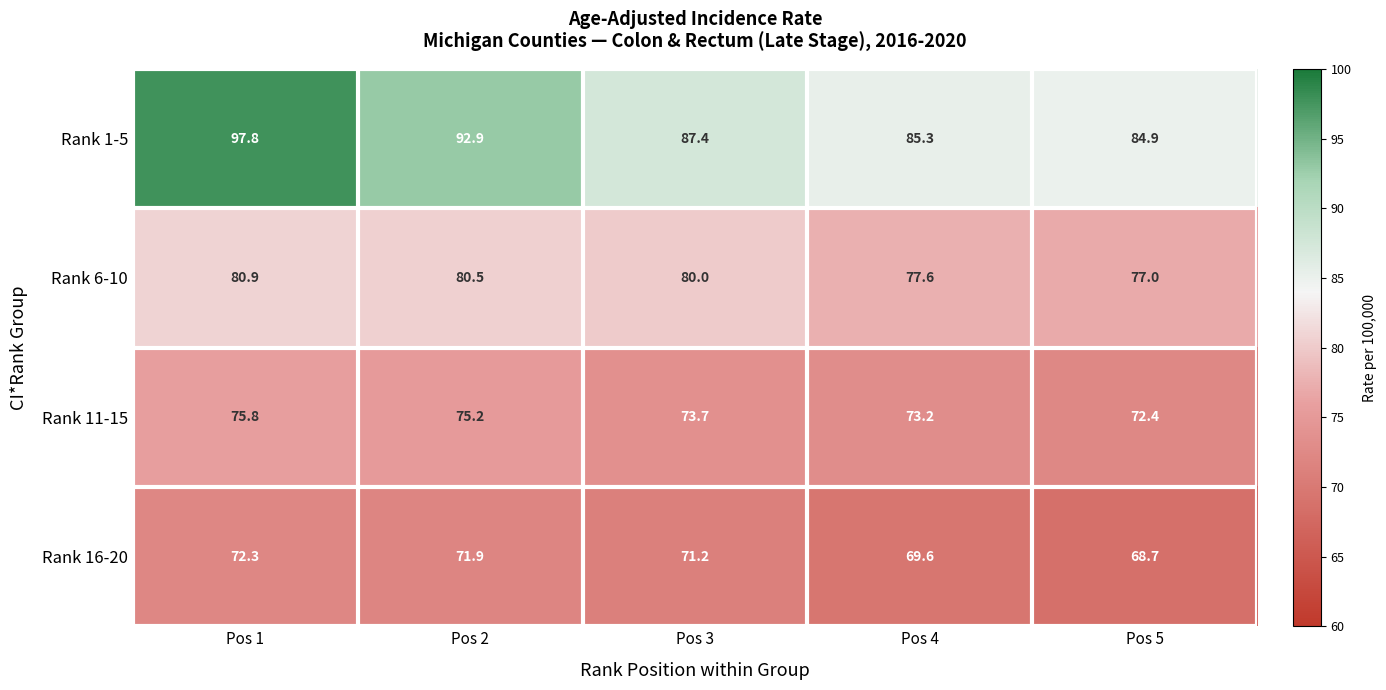

What is the spread (max minus min) of values at Pos 3?

16.2